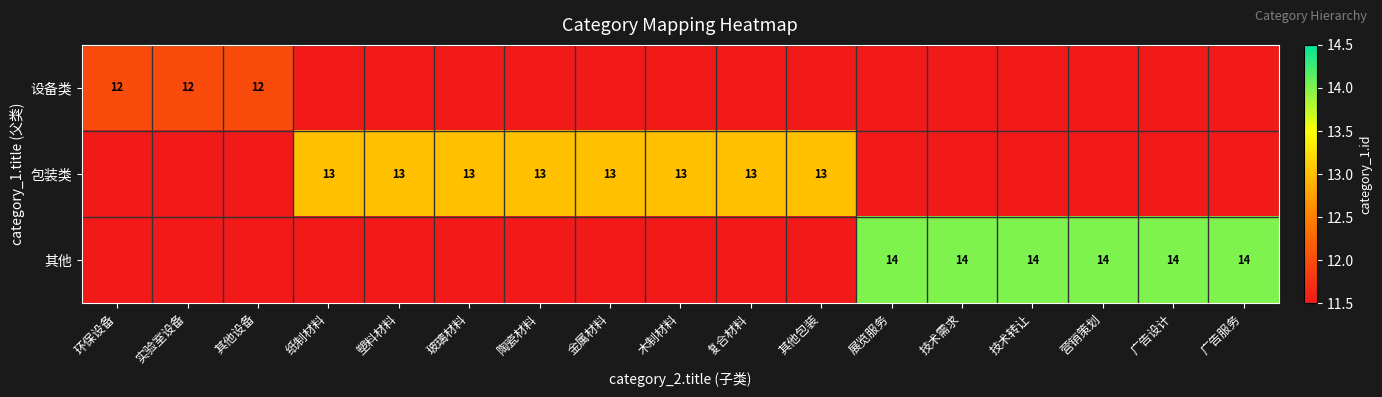

Is it true that 包装类 equals 7 at 复合材料?

False